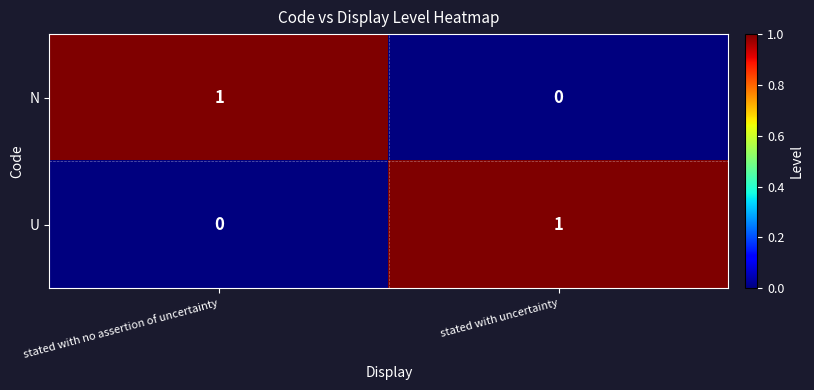

True or false: U has a value of 2 at stated with uncertainty.

False